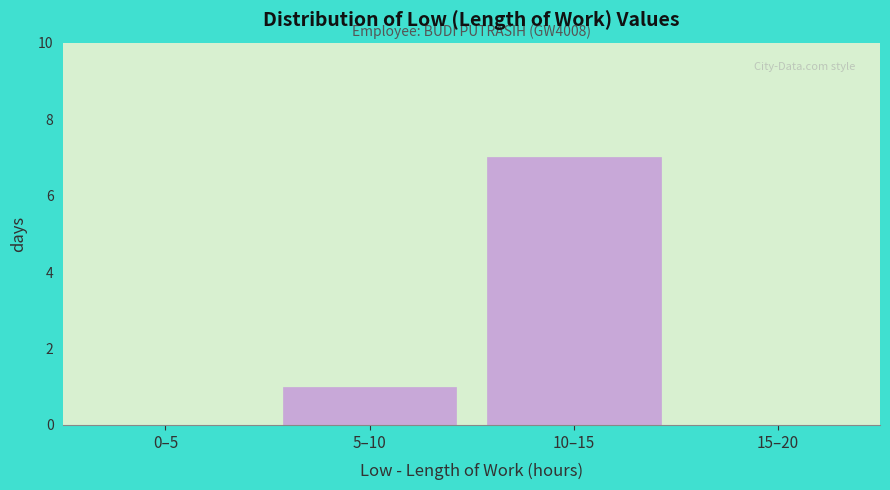

Reading left to right, what are all the values shown in this chart?

0–5=0	5–10=1	10–15=7	15–20=0